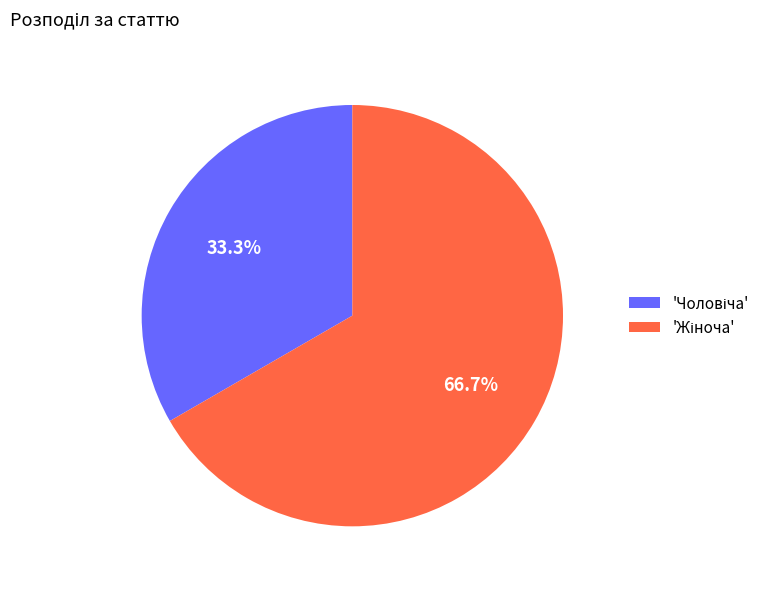

Is there a majority slice in this chart?

Yes